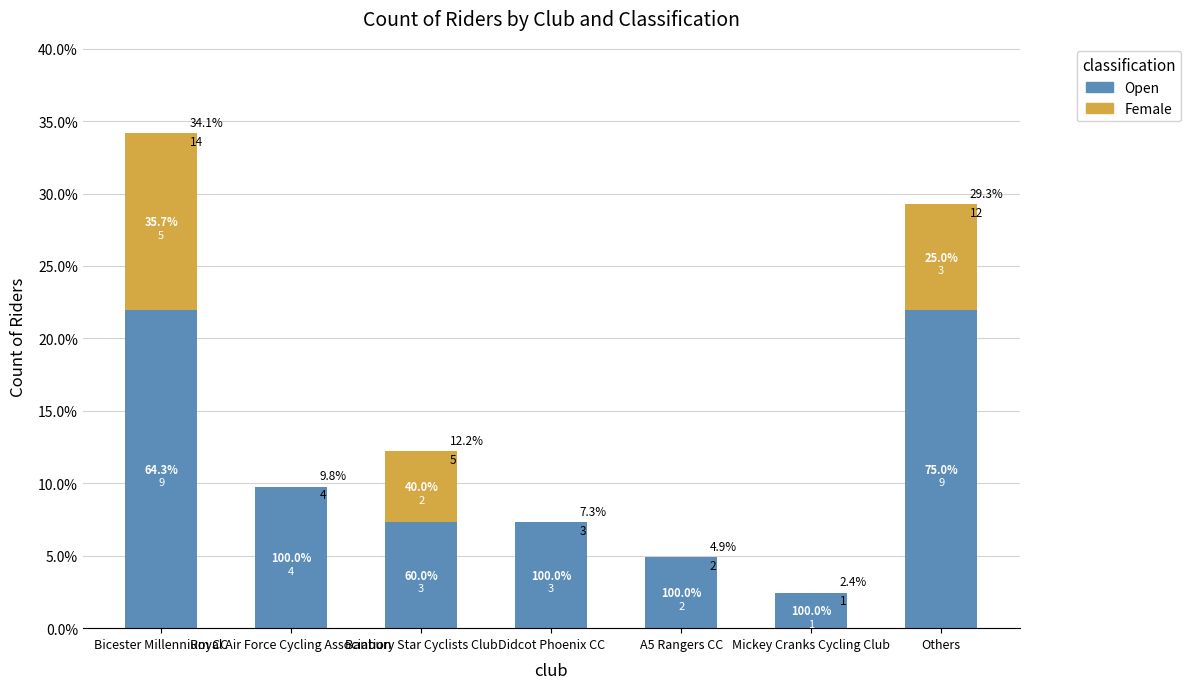

The Open series shows 39.1 at Bicester Millennium CC. True or false?

False